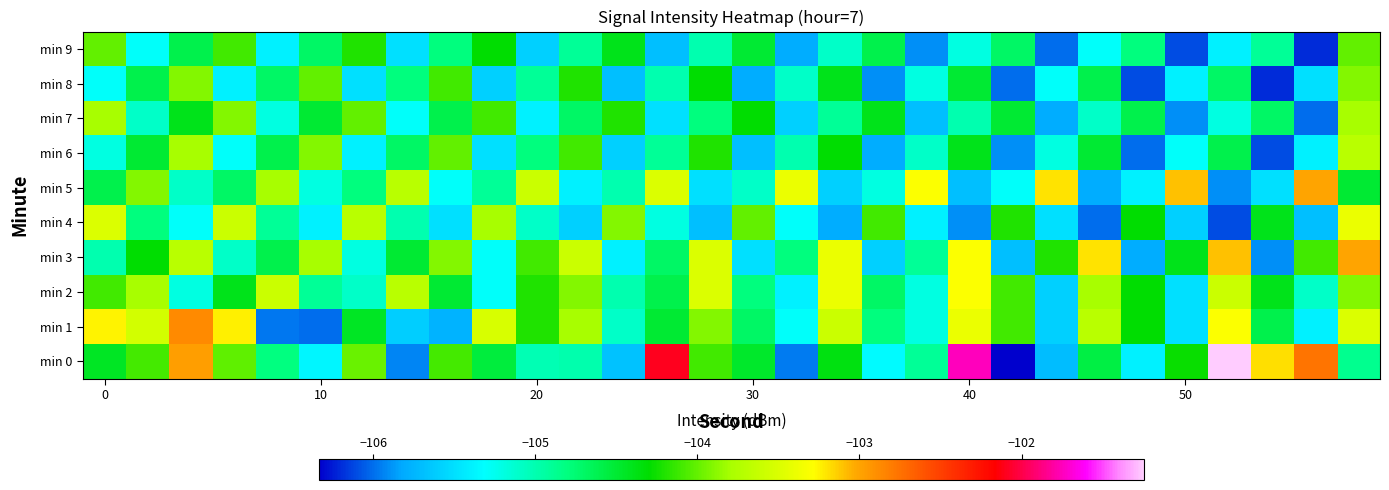

Which category has the lowest value across all series?

21